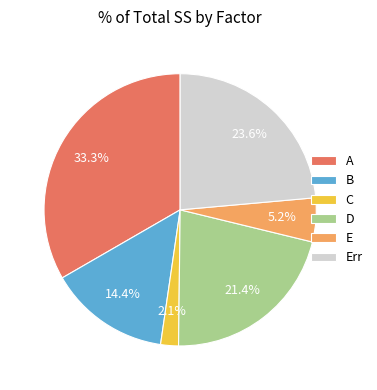

Which has a higher value, A or D?

A